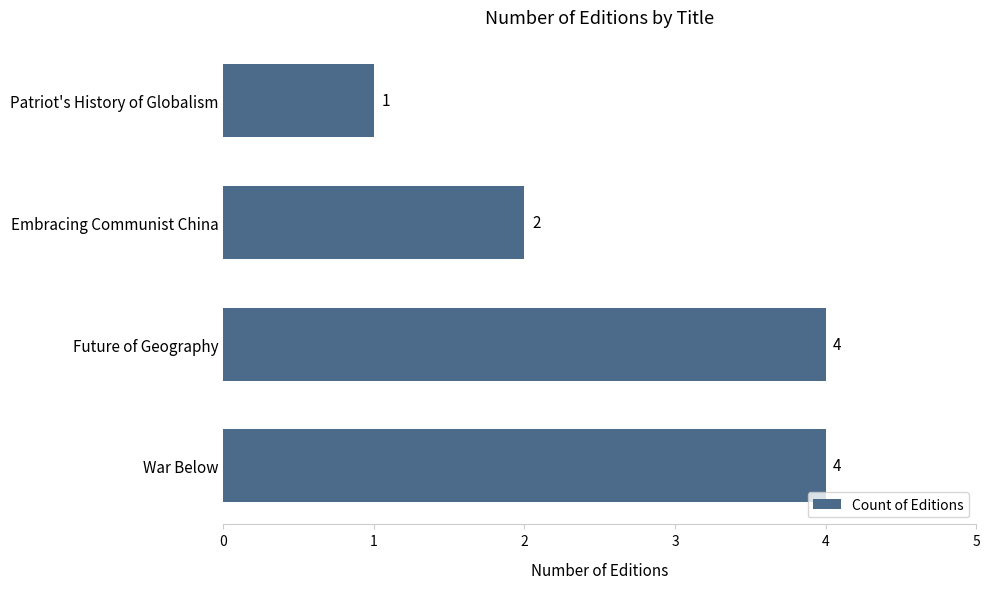

What is the smallest value displayed?

1